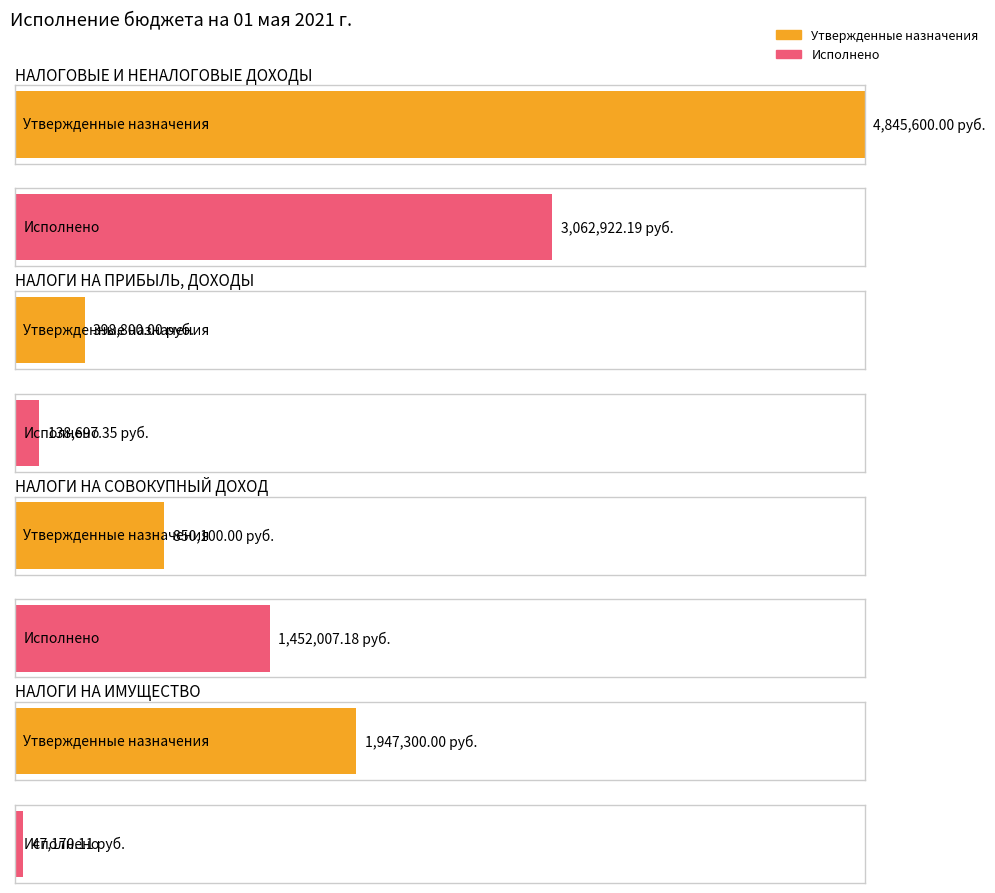

Reading left to right, what are all the values shown in this chart?

Утвержденные бюджетные назначения: НАЛОГОВЫЕ И НЕНАЛОГОВЫЕ ДОХОДЫ=4845600.0	НАЛОГИ НА ПРИБЫЛЬ, ДОХОДЫ=398800.0	НАЛОГИ НА СОВОКУПНЫЙ ДОХОД=850100.0	НАЛОГИ НА ИМУЩЕСТВО=1947300.0
Исполнено: НАЛОГОВЫЕ И НЕНАЛОГОВЫЕ ДОХОДЫ=3062922.2	НАЛОГИ НА ПРИБЫЛЬ, ДОХОДЫ=138697.4	НАЛОГИ НА СОВОКУПНЫЙ ДОХОД=1452007.2	НАЛОГИ НА ИМУЩЕСТВО=47170.1